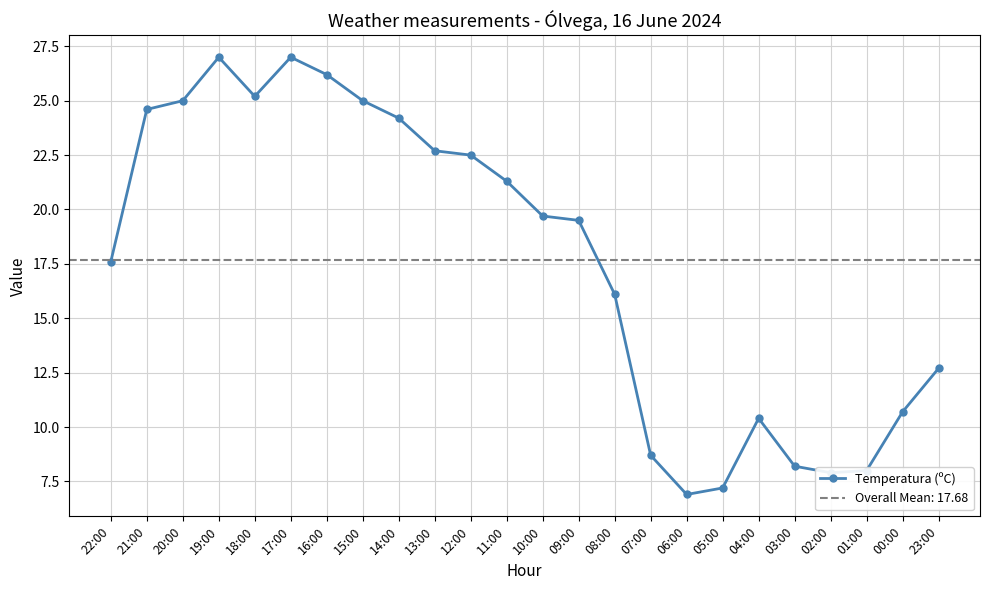

What is the value of the 12th point from the left?

21.3